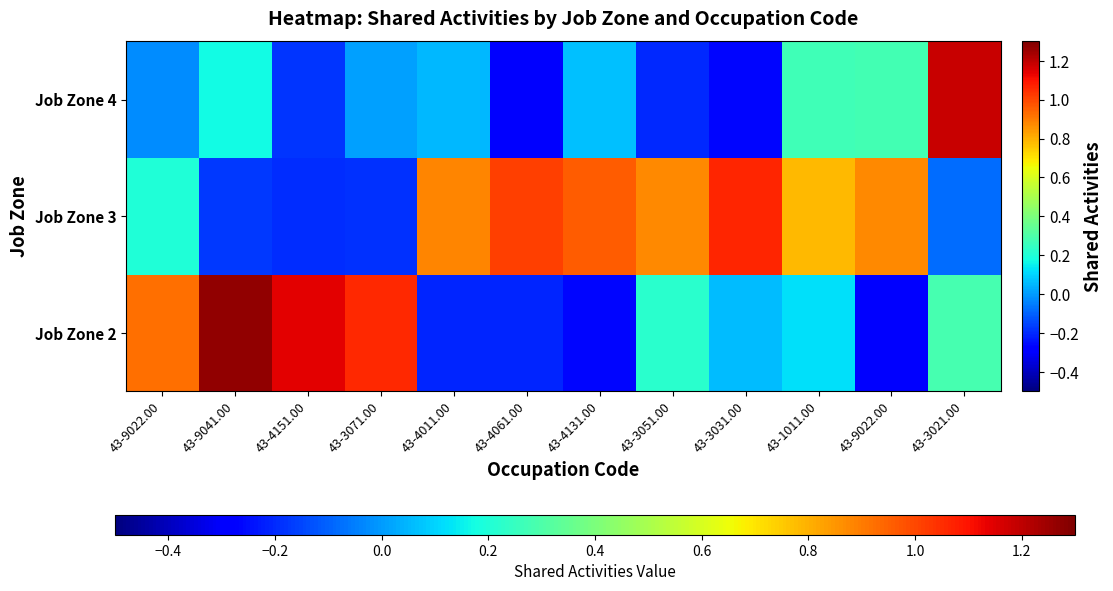

What is the smallest value displayed?

-0.3